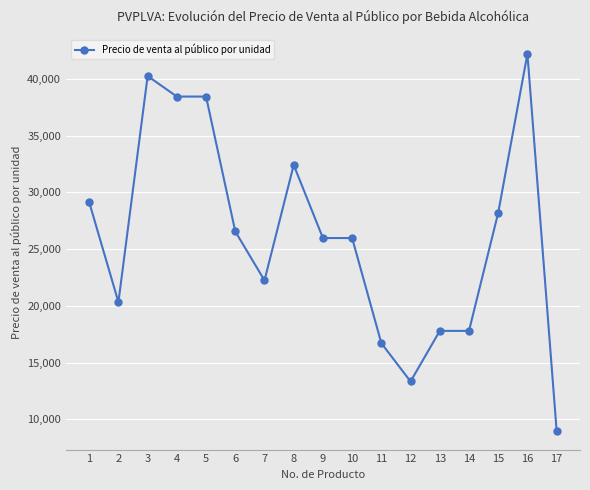

True or false: the data has more than 2 interior local peaks.

True